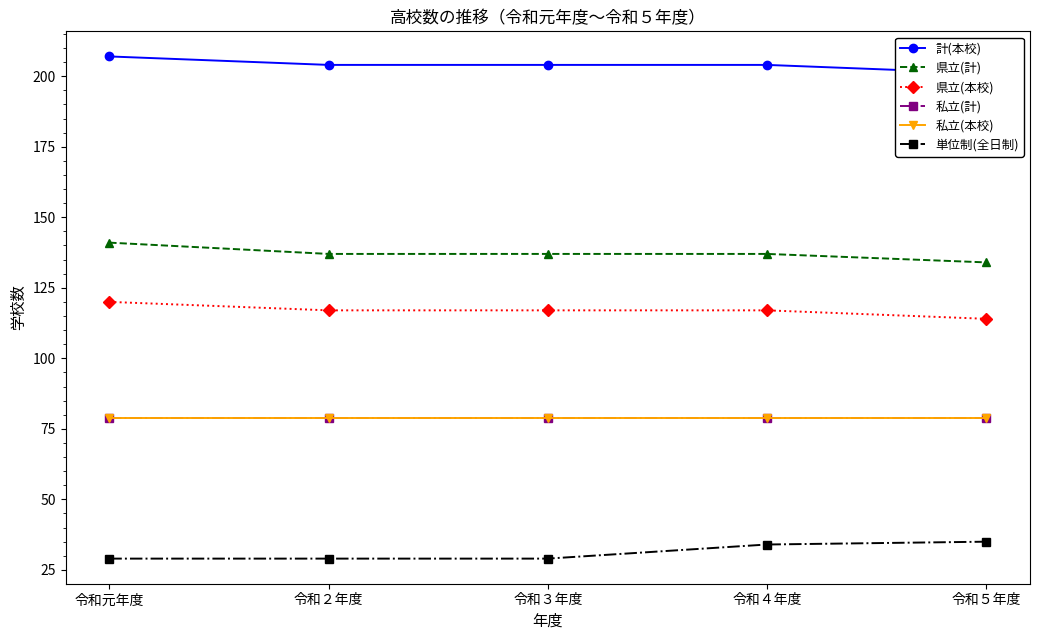

What position from the left is 令和３年度?

3